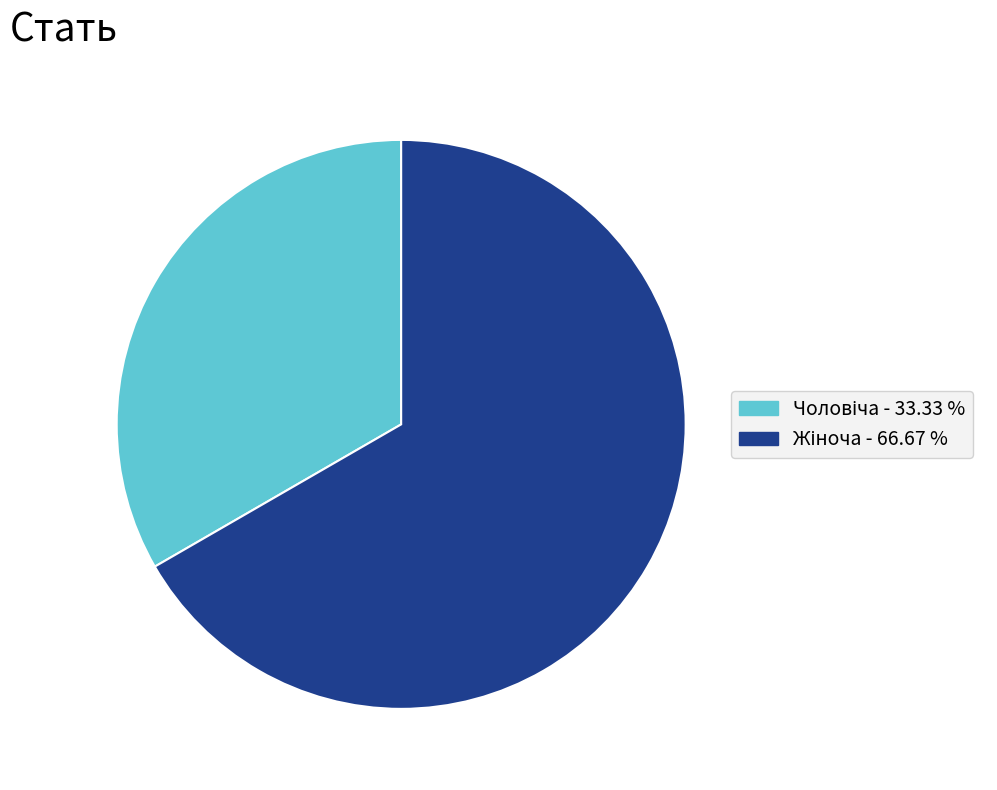

Is there a majority slice in this chart?

Yes